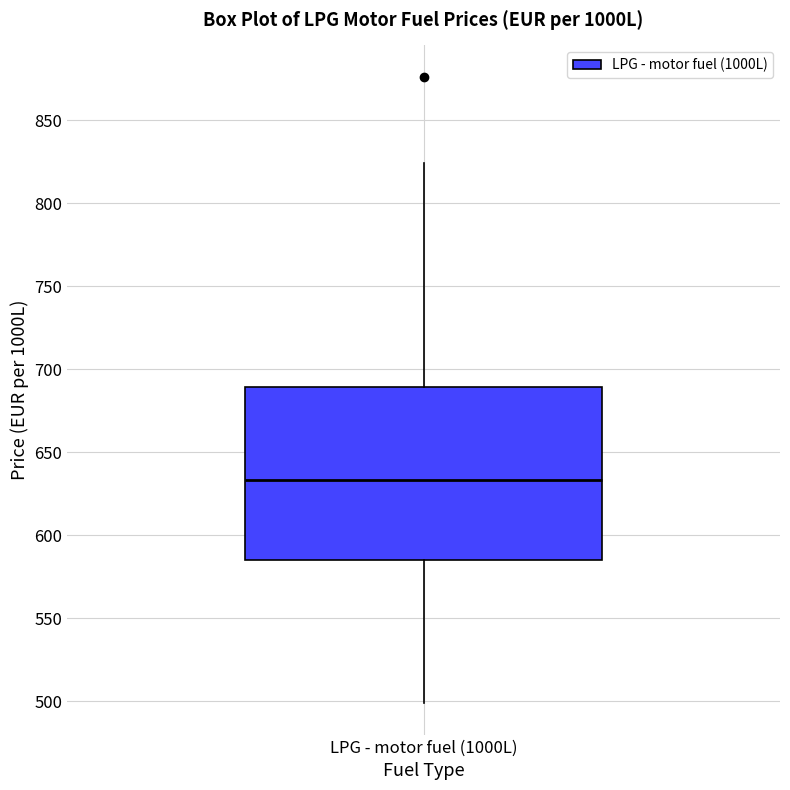

Where does the median line of the box for LPG - motor fuel (1000L) sit on the y-axis? The values are not printed on the chart, so give them approximately, as read against the axis.

635